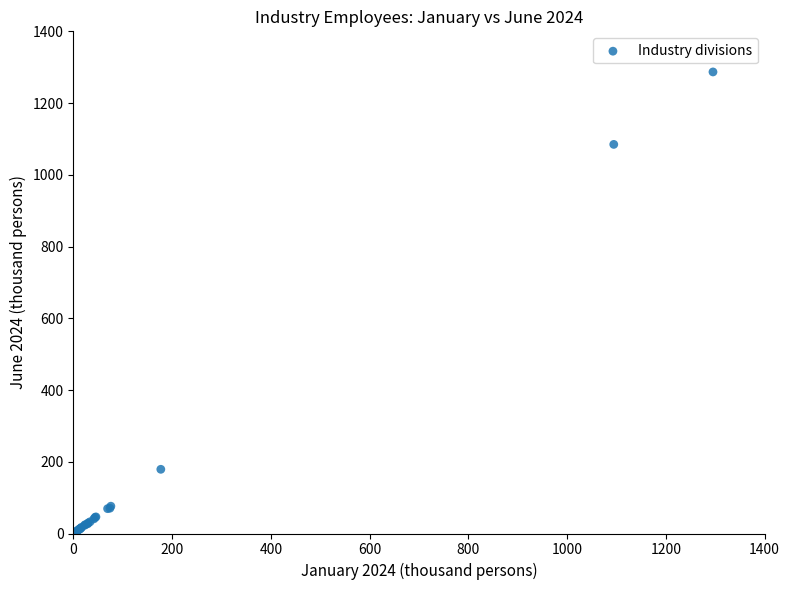

What Y value in the scatter plot is closest to 644?

1084.8